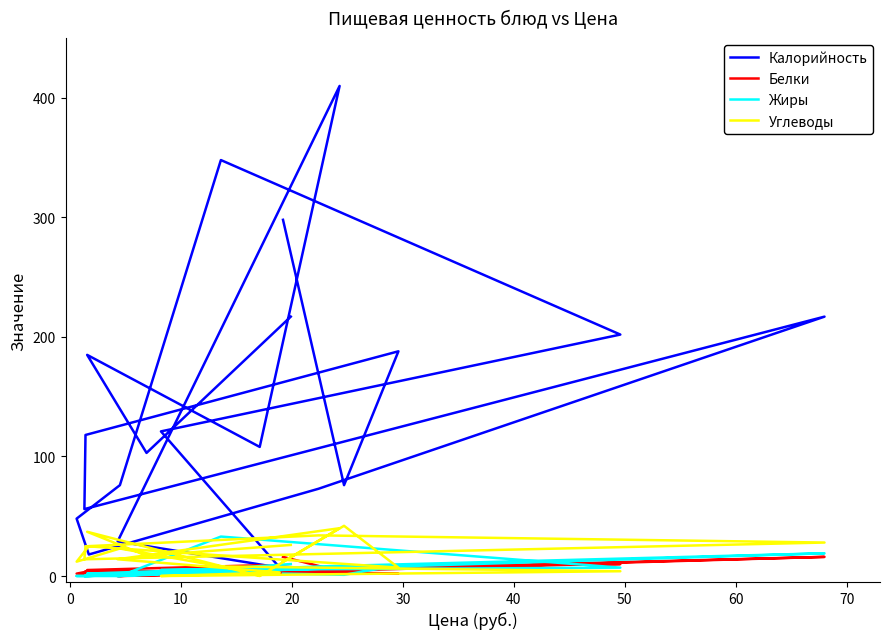

What is the value of the Калорийность point at the 11th from the left?

185